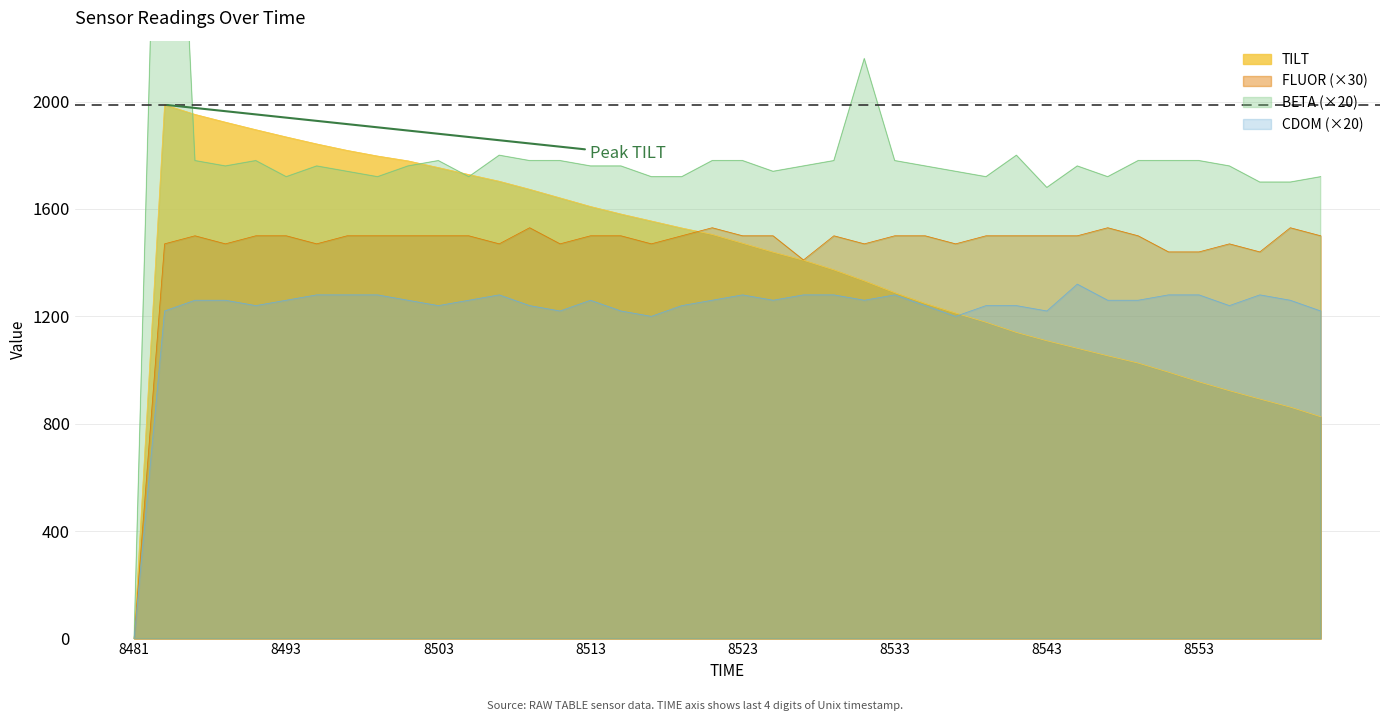

What is the sum of all FLUOR values?

58080